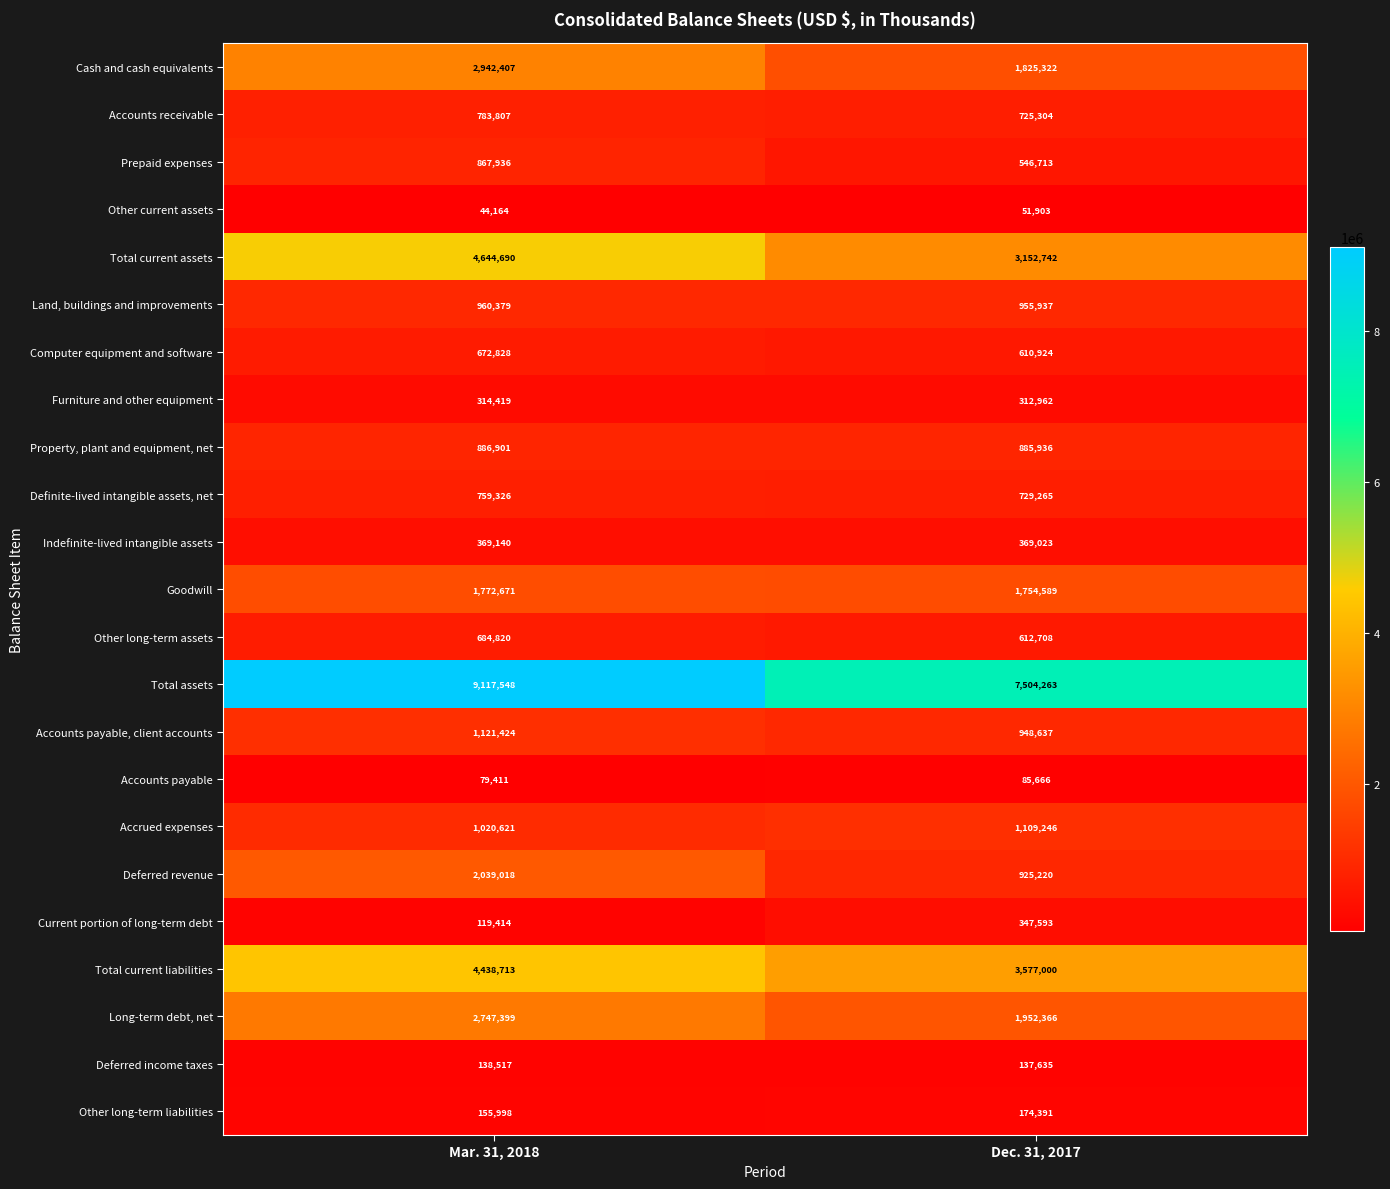

Which series has the largest range (max minus min)?

Total assets